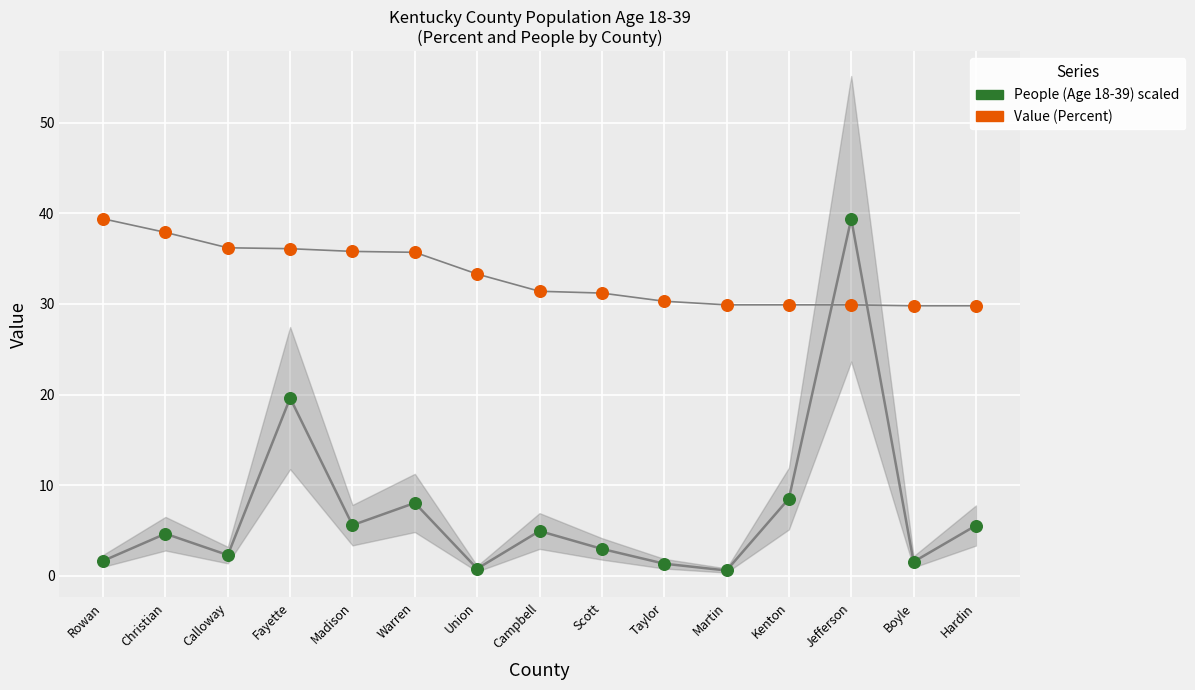

Across all data points, what is the range of Y values (max minus min)?

38.8